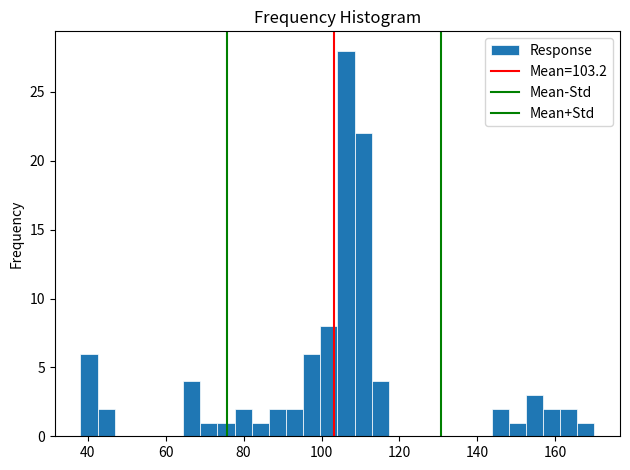

Read against the x-axis, roughly where is the centre of the tallest bar?

106